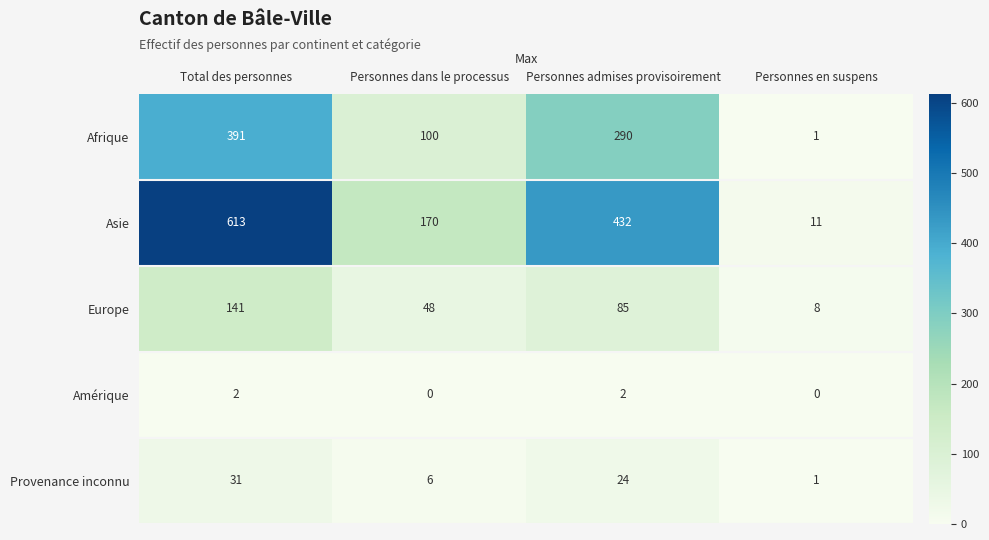

What is the average value of the Provenance inconnu series?

16